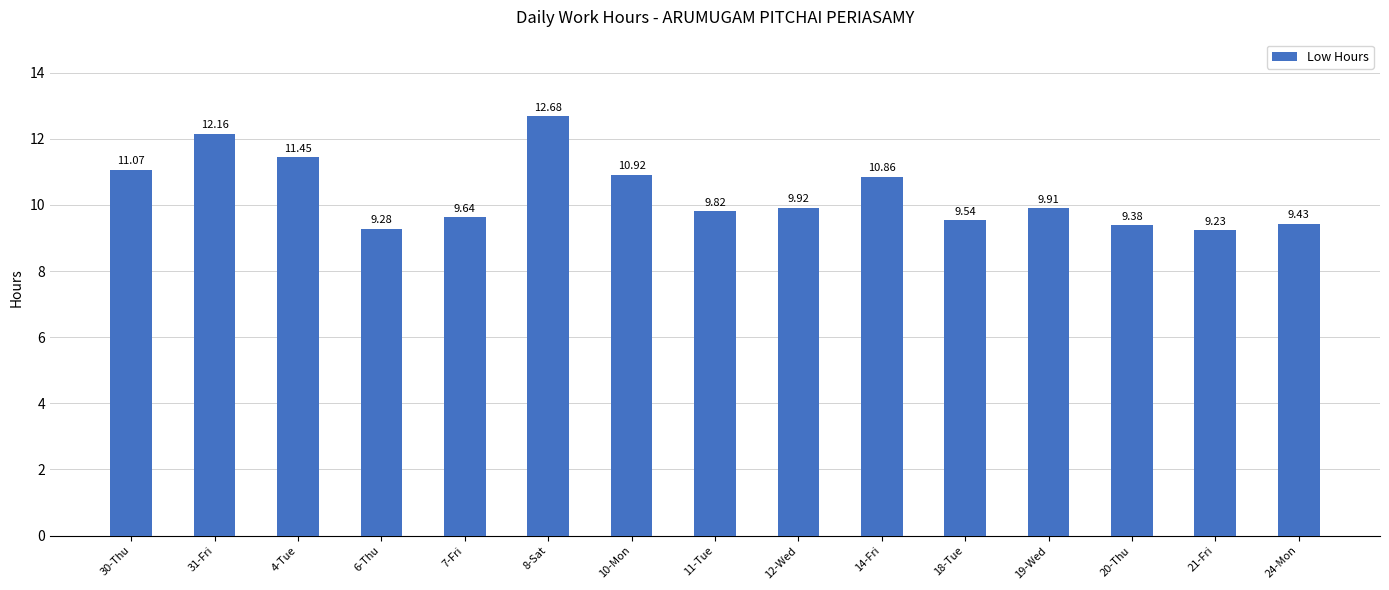

Where is the data nearest to the value 10?

12-Wed